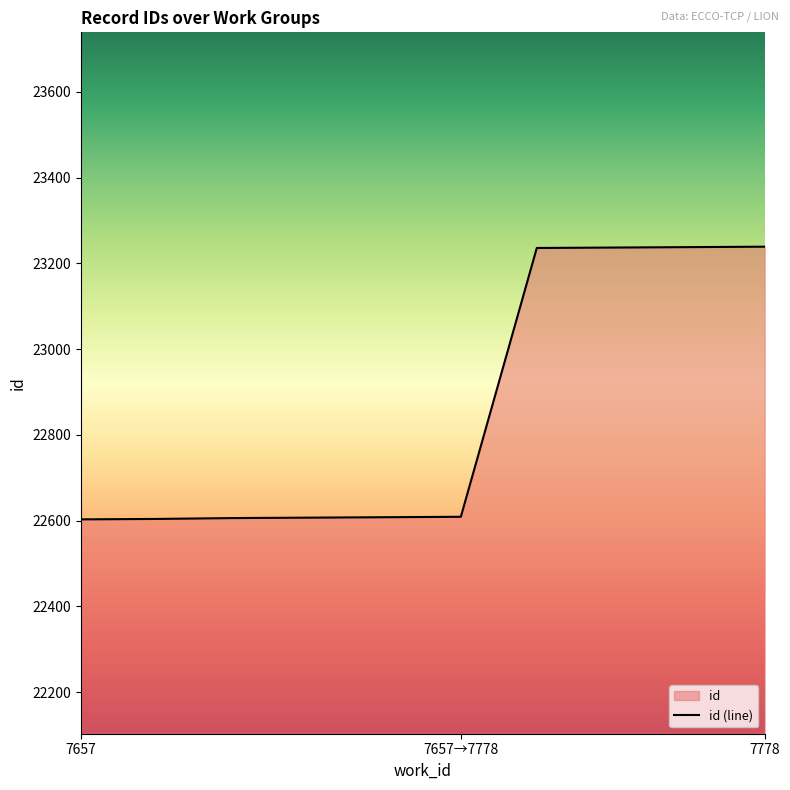

What is the minimum value shown in the chart?

22603